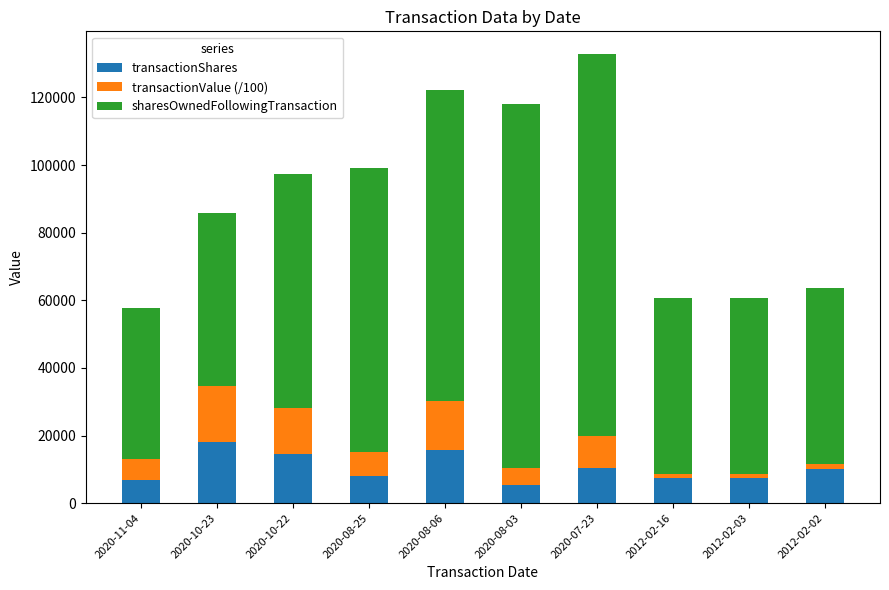

What is the sum of all transactionShares values?

104049.0